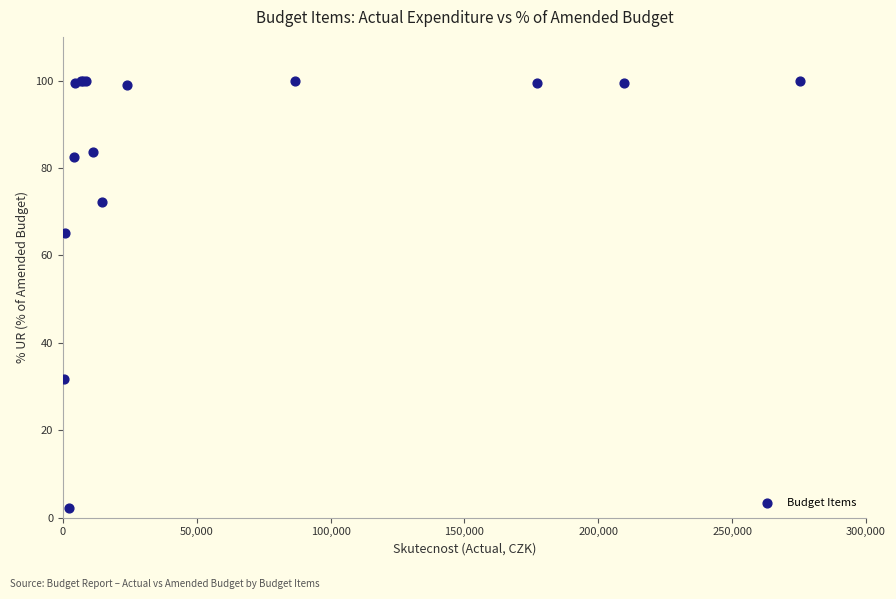

What Y value in the scatter plot is closest to 51?

65.2